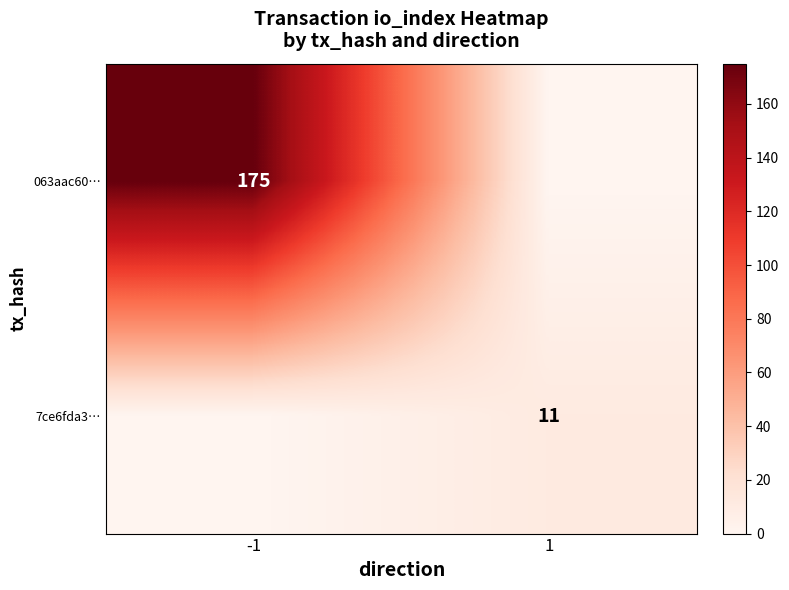

True or false: 063aac60… has a value of 175 at -1.

True